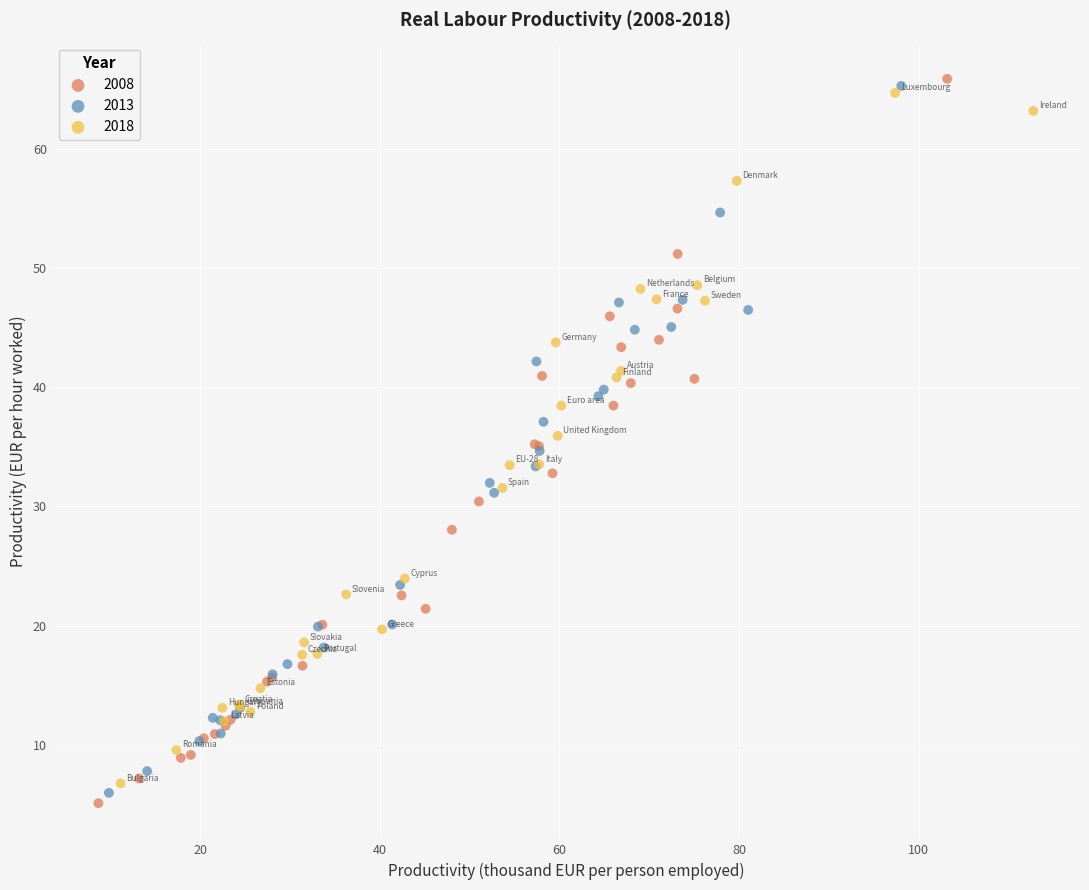

Which series contains the highest Y value?

2008